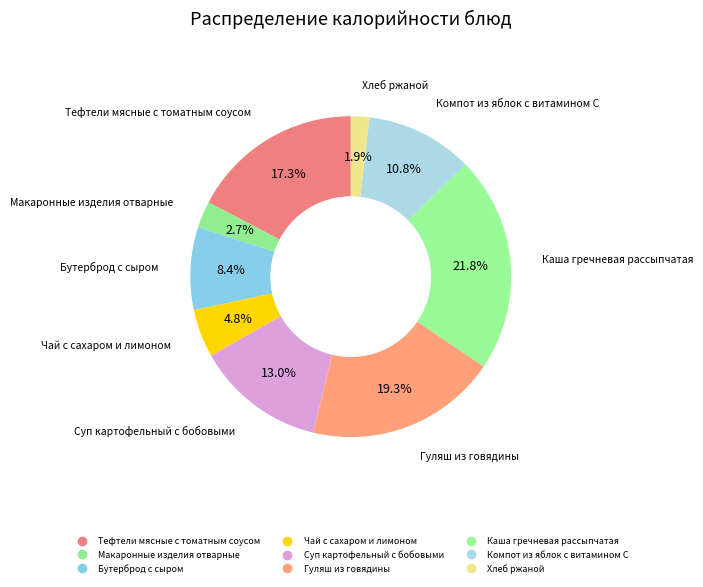

Count the number of slices in the pie.

9